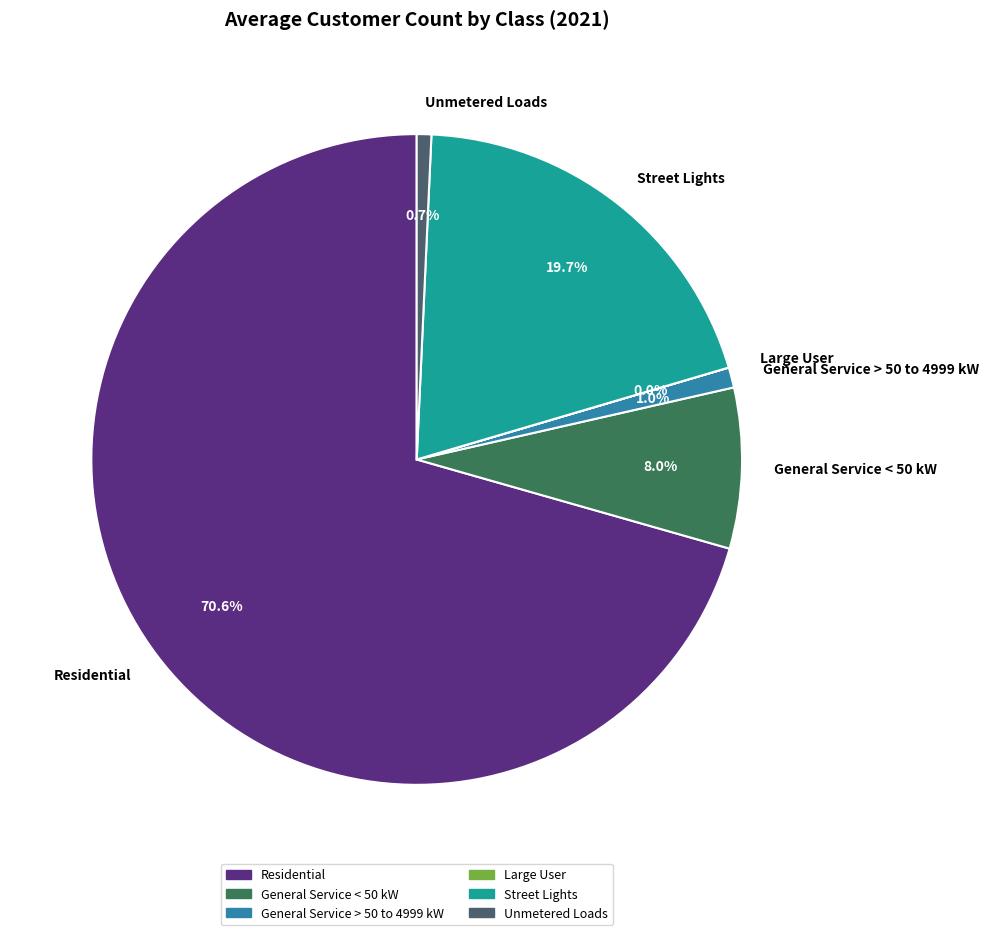

Is there any slice that represents more than half of the pie?

Yes